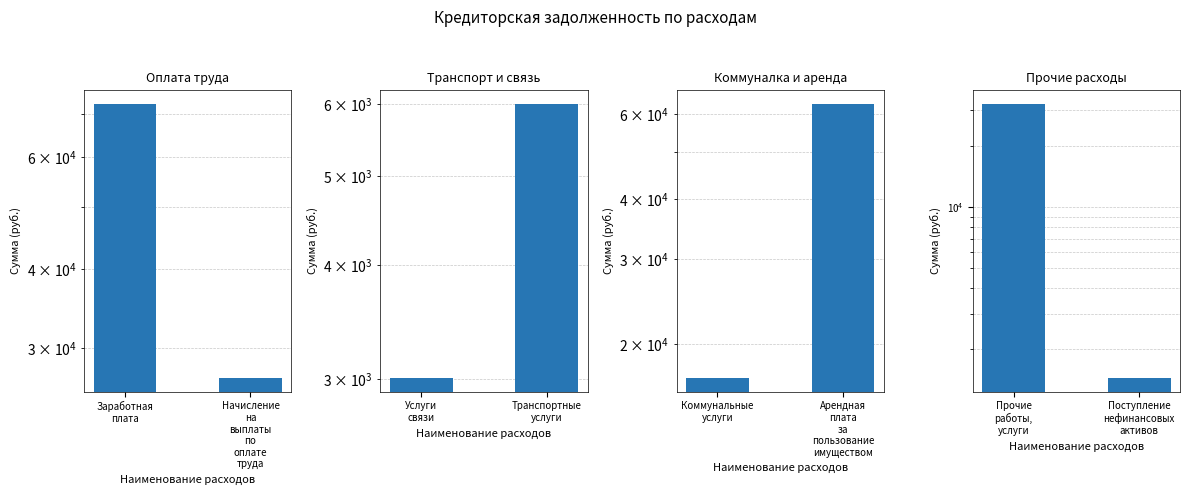

List the series in order of their peak value, highest first.

Оплата труда, Коммуналка и аренда, Прочие расходы, Транспорт и связь